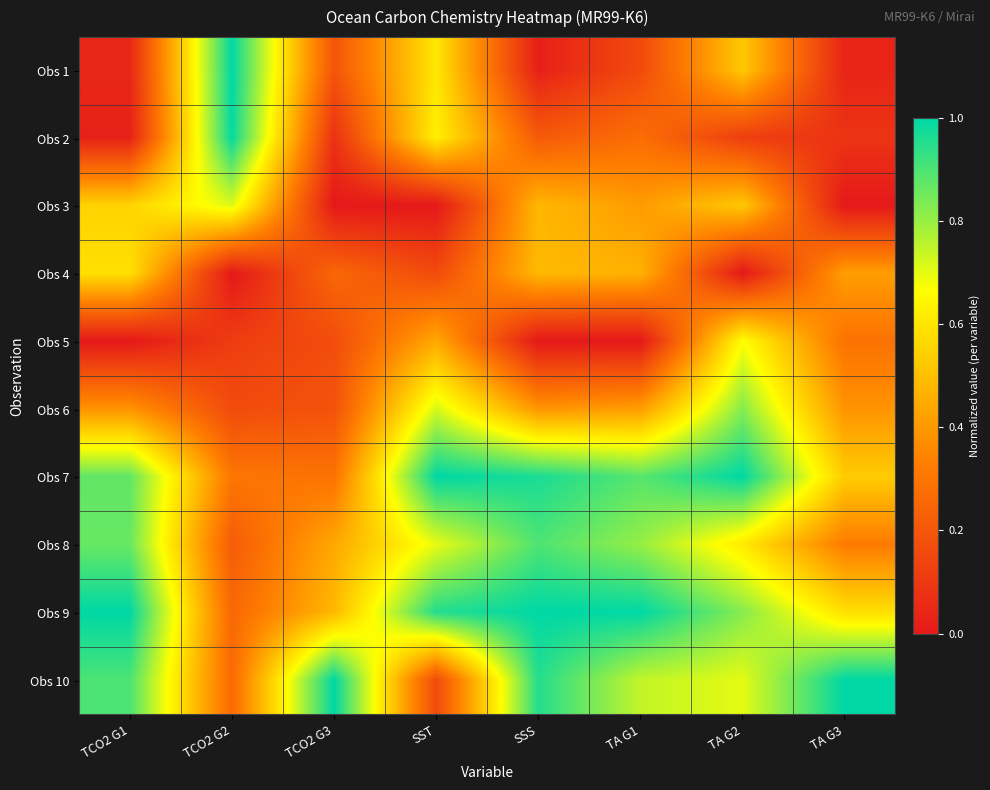

Reading right to left, list all the values displayed in this chart.

Obs 1: TA G3=0.0	TA G2=0.5	TA G1=0.2	SSS=0.0	SST=0.6	TCO2 G3=0.2	TCO2 G2=1.0	TCO2 G1=0.0
Obs 2: TA G3=0.1	TA G2=0.1	TA G1=0.3	SSS=0.2	SST=0.6	TCO2 G3=0.1	TCO2 G2=1.0	TCO2 G1=0.0
Obs 3: TA G3=0.0	TA G2=0.5	TA G1=0.4	SSS=0.5	SST=0.0	TCO2 G3=0.0	TCO2 G2=0.7	TCO2 G1=0.6
Obs 4: TA G3=0.4	TA G2=0.0	TA G1=0.5	SSS=0.5	SST=0.2	TCO2 G3=0.3	TCO2 G2=0.0	TCO2 G1=0.6
Obs 5: TA G3=0.3	TA G2=0.7	TA G1=0.0	SSS=0.0	SST=0.4	TCO2 G3=0.2	TCO2 G2=0.1	TCO2 G1=0.0
Obs 6: TA G3=0.4	TA G2=0.8	TA G1=0.4	SSS=0.4	SST=0.7	TCO2 G3=0.2	TCO2 G2=0.2	TCO2 G1=0.4
Obs 7: TA G3=0.5	TA G2=1.0	TA G1=0.9	SSS=1.0	SST=1.0	TCO2 G3=0.3	TCO2 G2=0.3	TCO2 G1=0.9
Obs 8: TA G3=0.3	TA G2=0.6	TA G1=0.8	SSS=0.9	SST=0.7	TCO2 G3=0.4	TCO2 G2=0.2	TCO2 G1=0.9
Obs 9: TA G3=0.6	TA G2=0.8	TA G1=1.0	SSS=1.0	SST=1.0	TCO2 G3=0.5	TCO2 G2=0.3	TCO2 G1=1.0
Obs 10: TA G3=1.0	TA G2=0.7	TA G1=0.7	SSS=1.0	SST=0.2	TCO2 G3=1.0	TCO2 G2=0.3	TCO2 G1=0.9